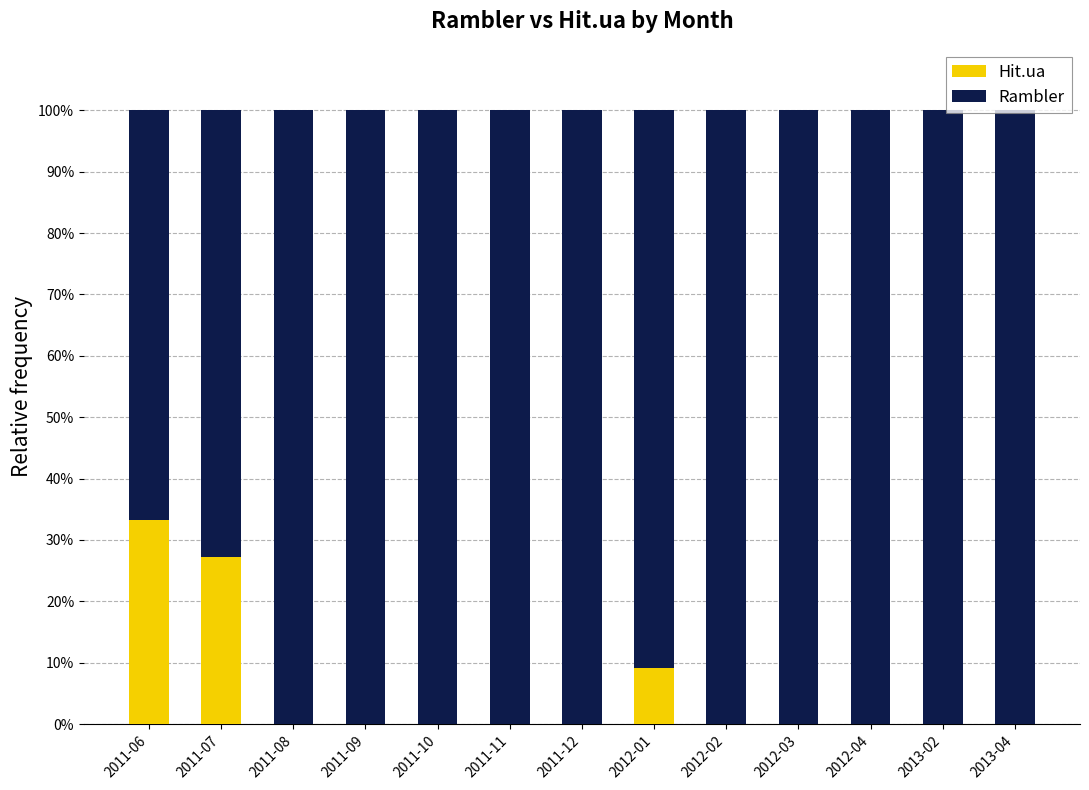

Where is Hit.ua nearest to the value 16?

2012-01